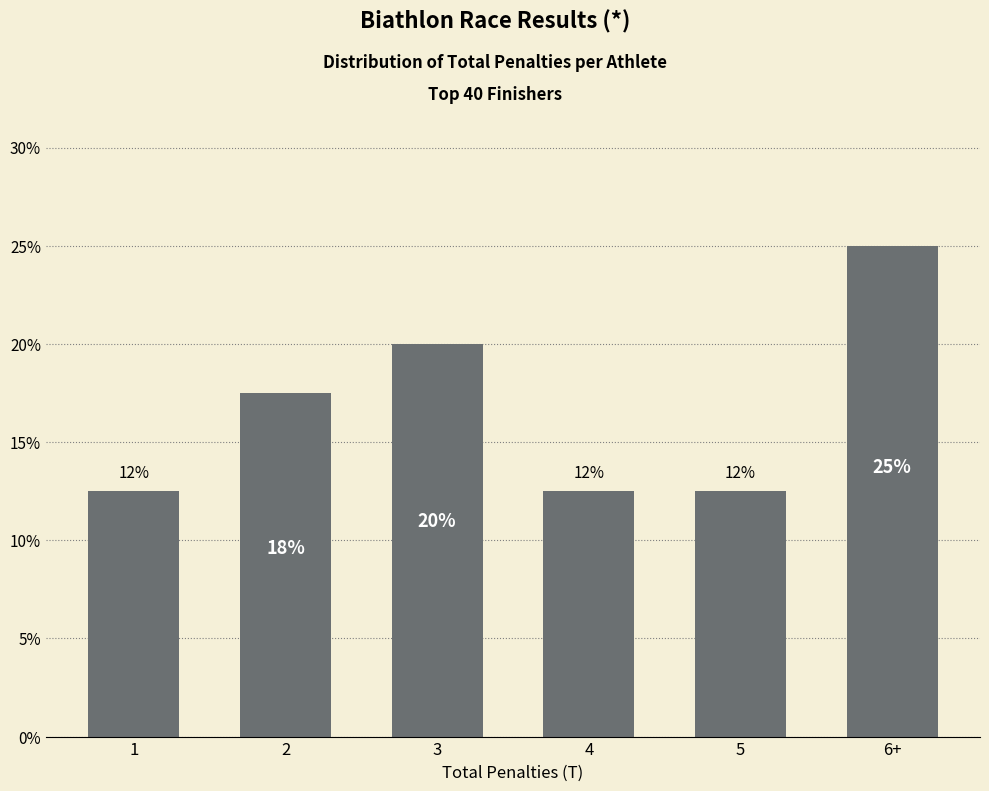

What is the sum of all values?

100.0